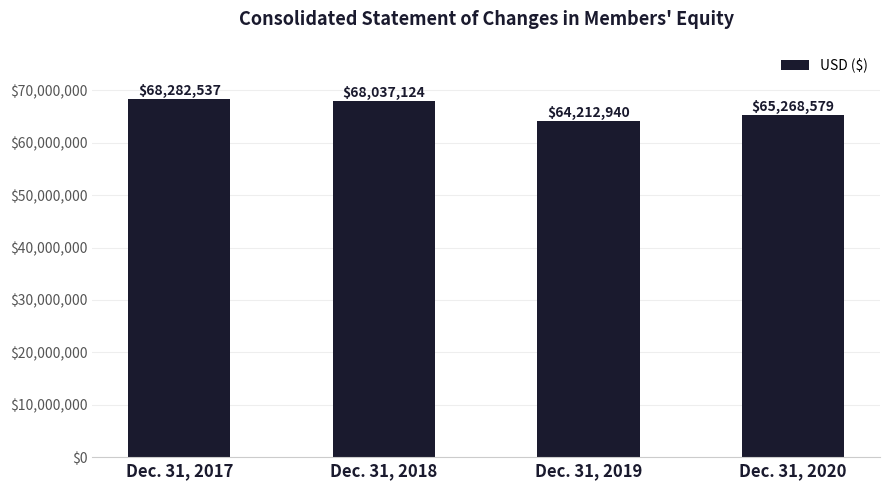

Reading left to right, list all the values displayed in this chart.

Dec. 31, 2017=68282537	Dec. 31, 2018=68037124	Dec. 31, 2019=64212940	Dec. 31, 2020=65268579